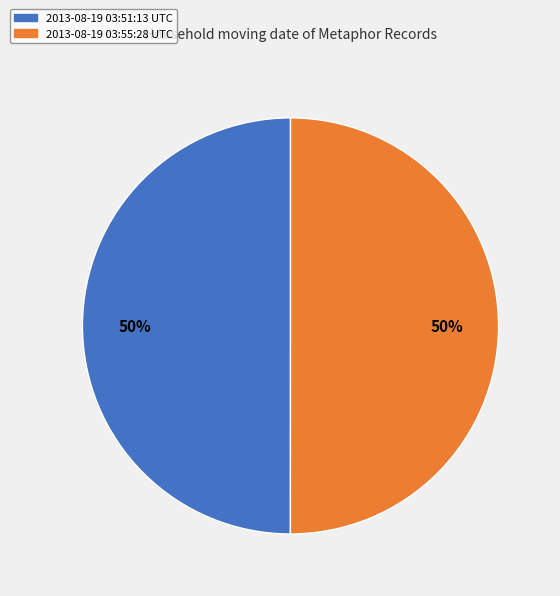

Is the sum of 2013-08-19 03:55:28 UTC and 2013-08-19 03:51:13 UTC greater than half?

Yes